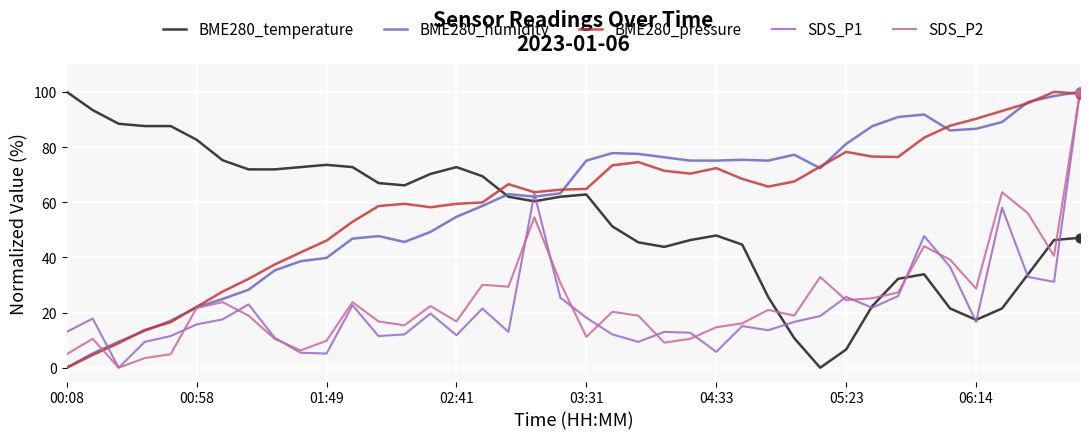

Which series ends up on top after the final intersection of BME280_temperature and BME280_pressure?

BME280_pressure